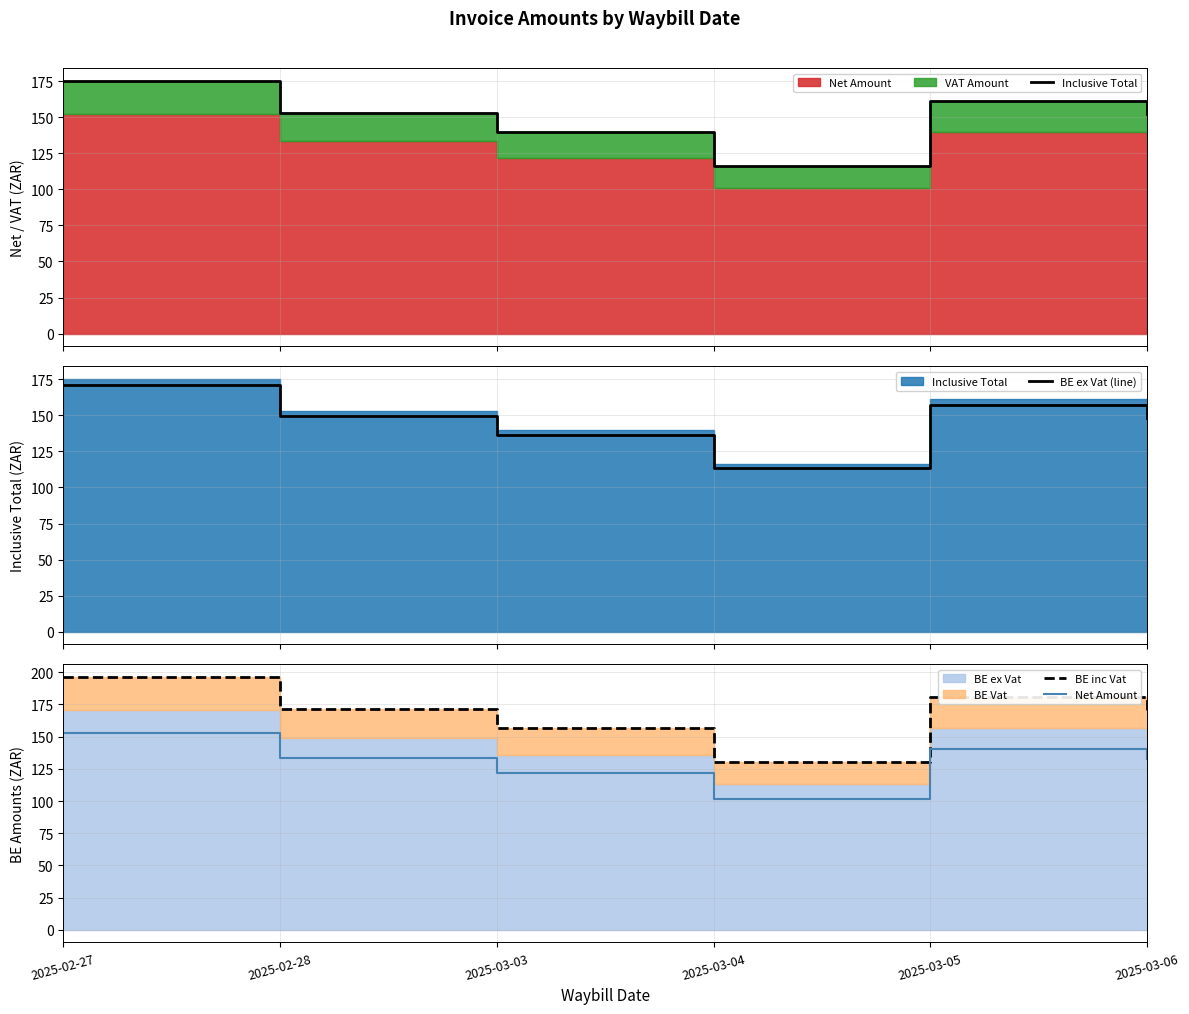

How many lines are shown in the chart?

4